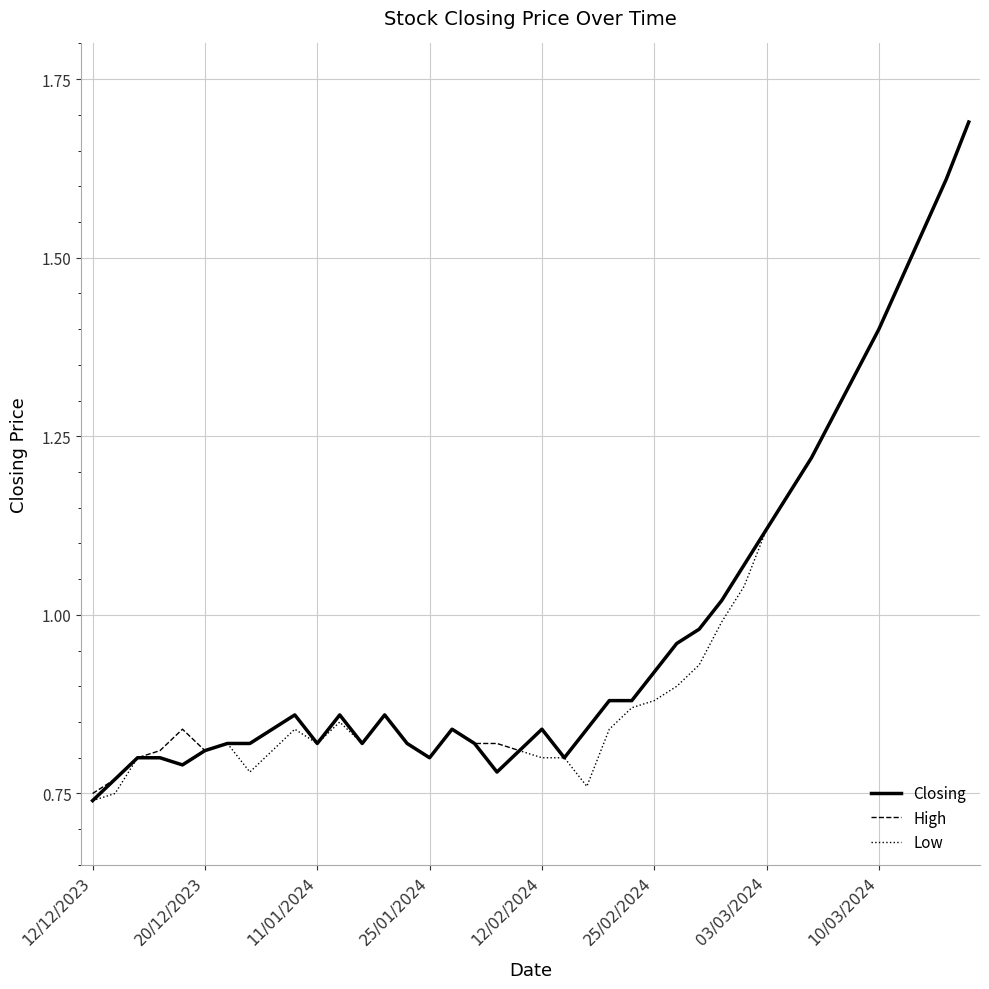

What is the maximum value shown in the chart?

1.7